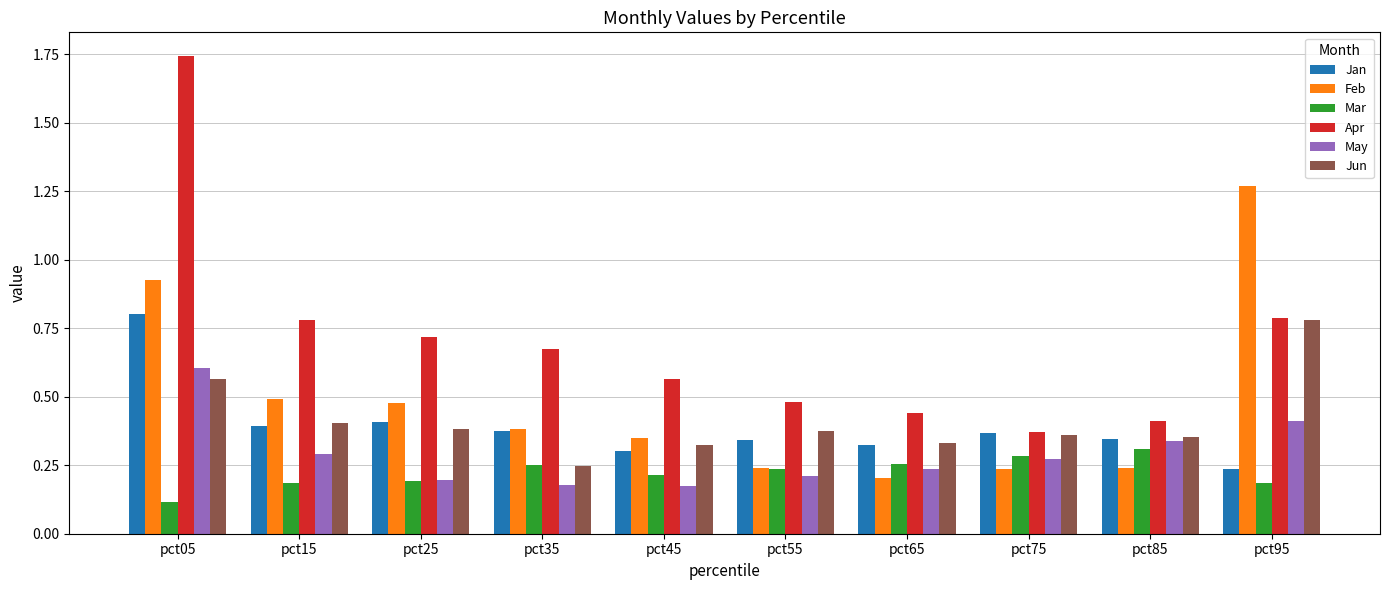

Which series has the widest spread of values?

Apr